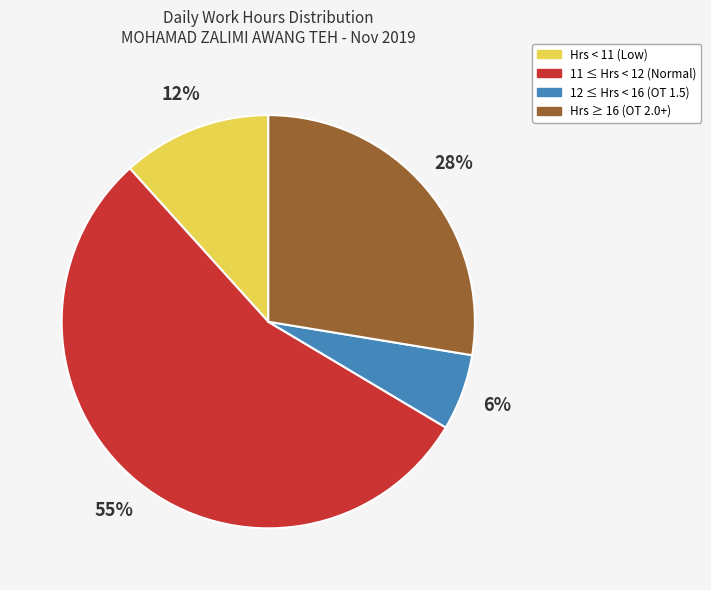

To the nearest percent, what is the difference between the largest and smallest slice percentages?

49%